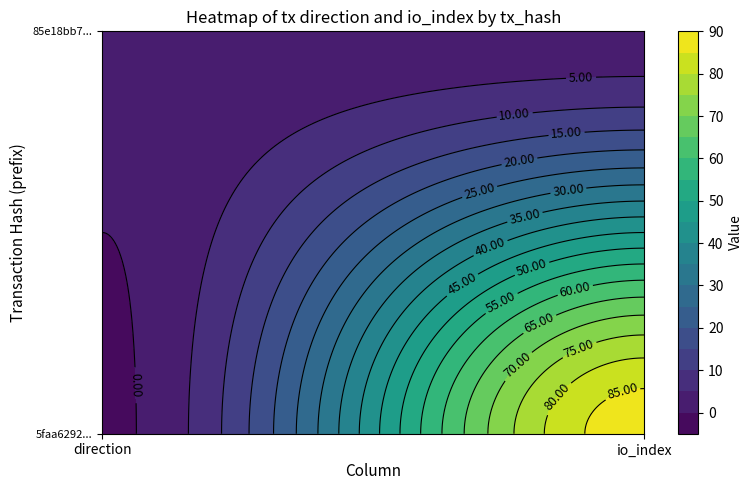

True or false: 85e18bb7d240673a7a83772fbafa990423d4af4 has a value of 2 at 1.

True